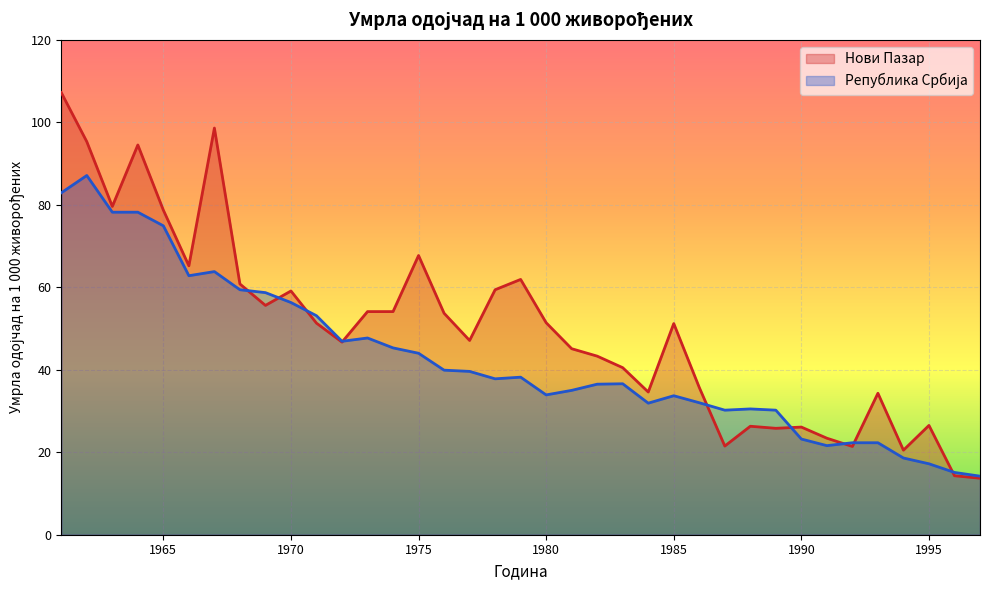

Which series has the largest total across all categories?

Нови Пазар